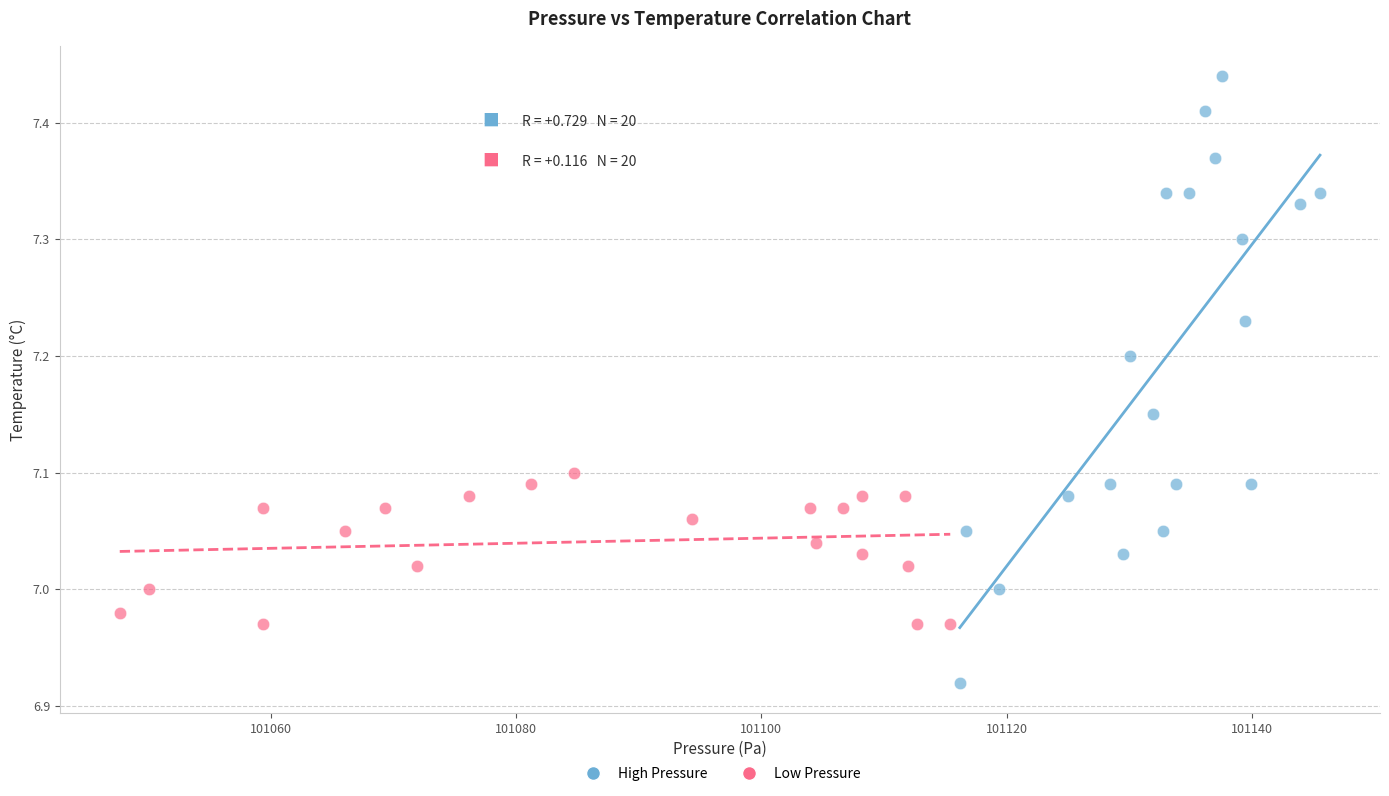

Which series contains the lowest Y value?

High Pressure